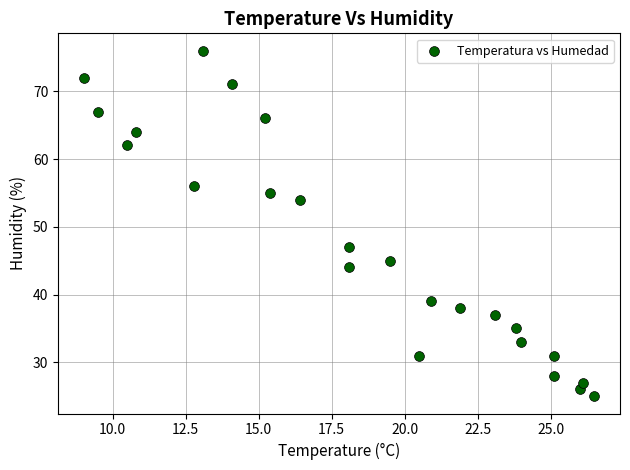

What is the range of Y values (max minus min)?

51